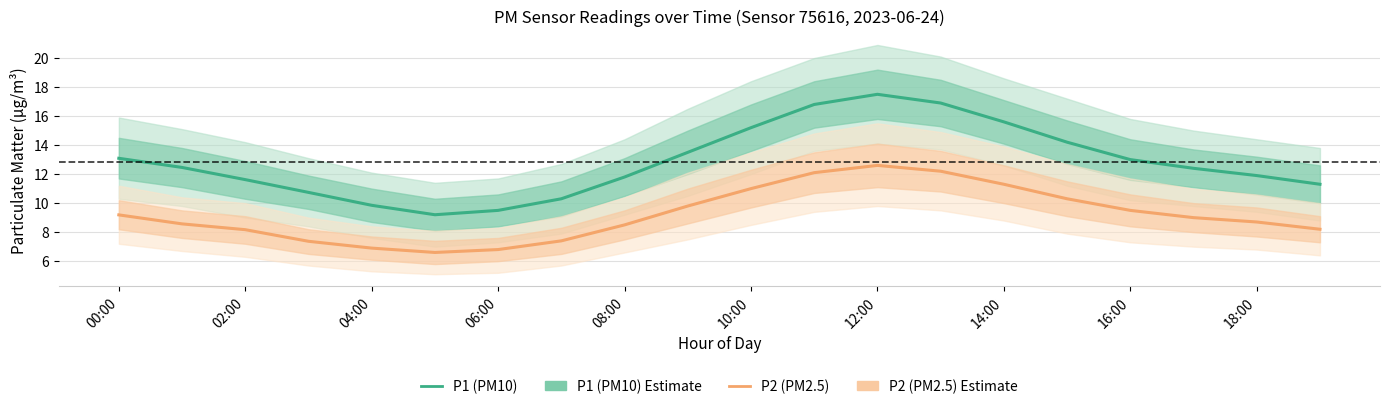

Rank the series by their maximum value, from highest to lowest.

P1 (PM10), P2 (PM2.5)